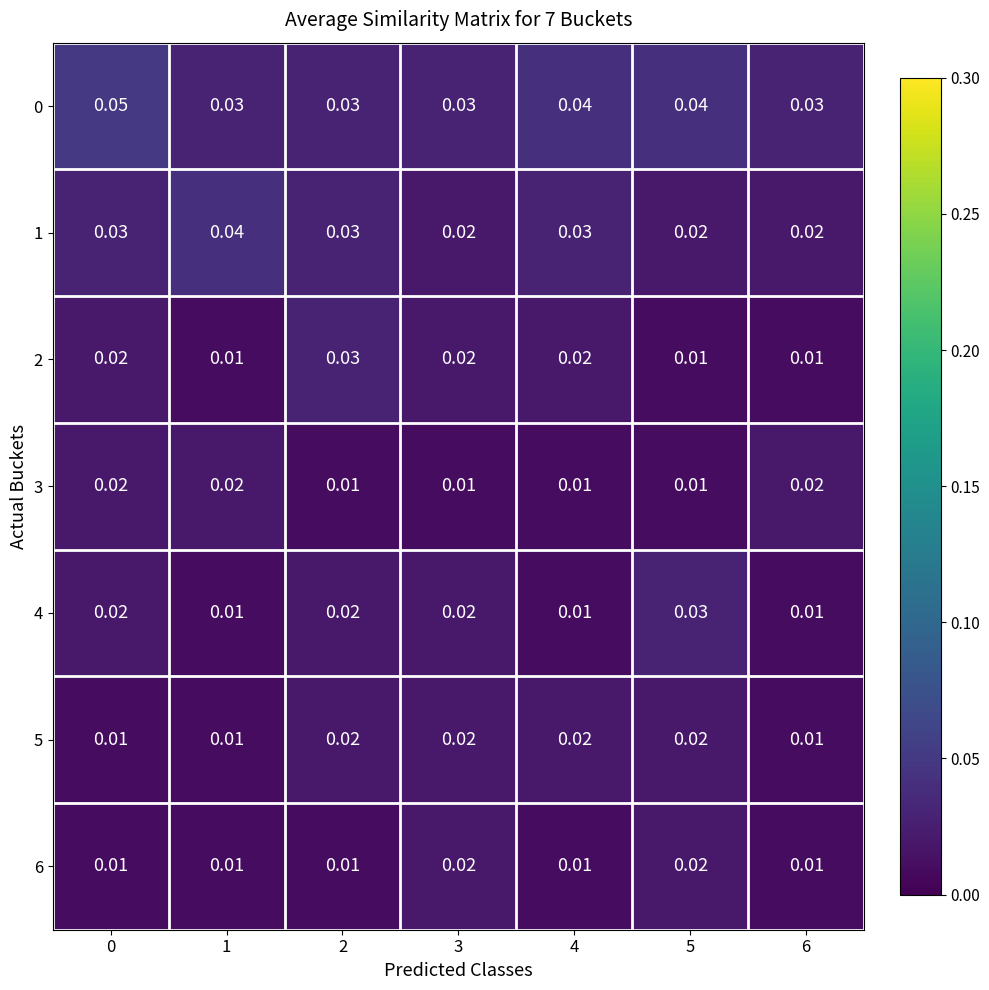

Is the value of 1 at 2 greater than the value of 6 at 5?

Yes